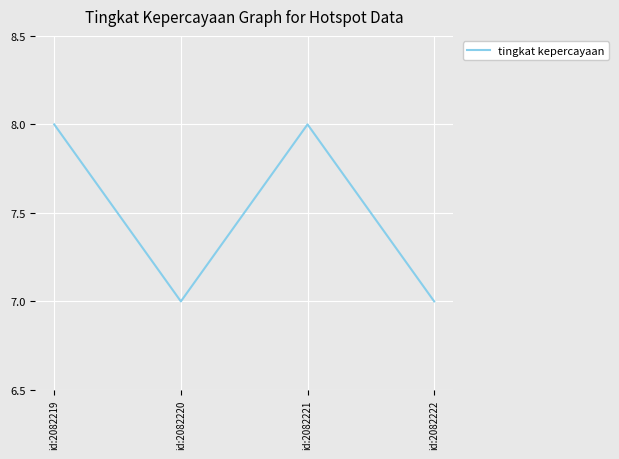

What is the approximate value at id:2082222?

7